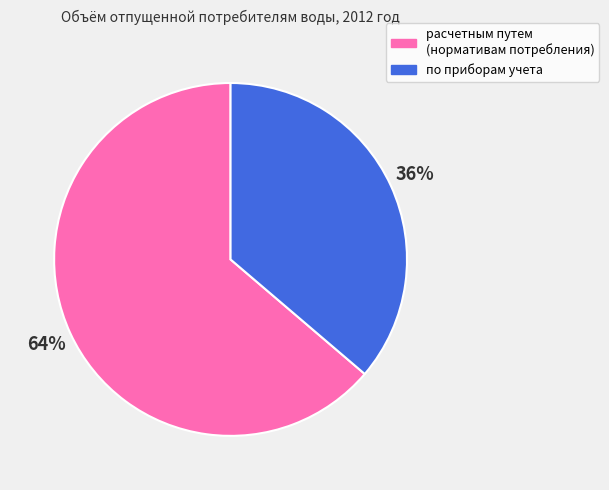

True or false: расчетным путем (нормативам потребления) accounts for 64% of the total.

True